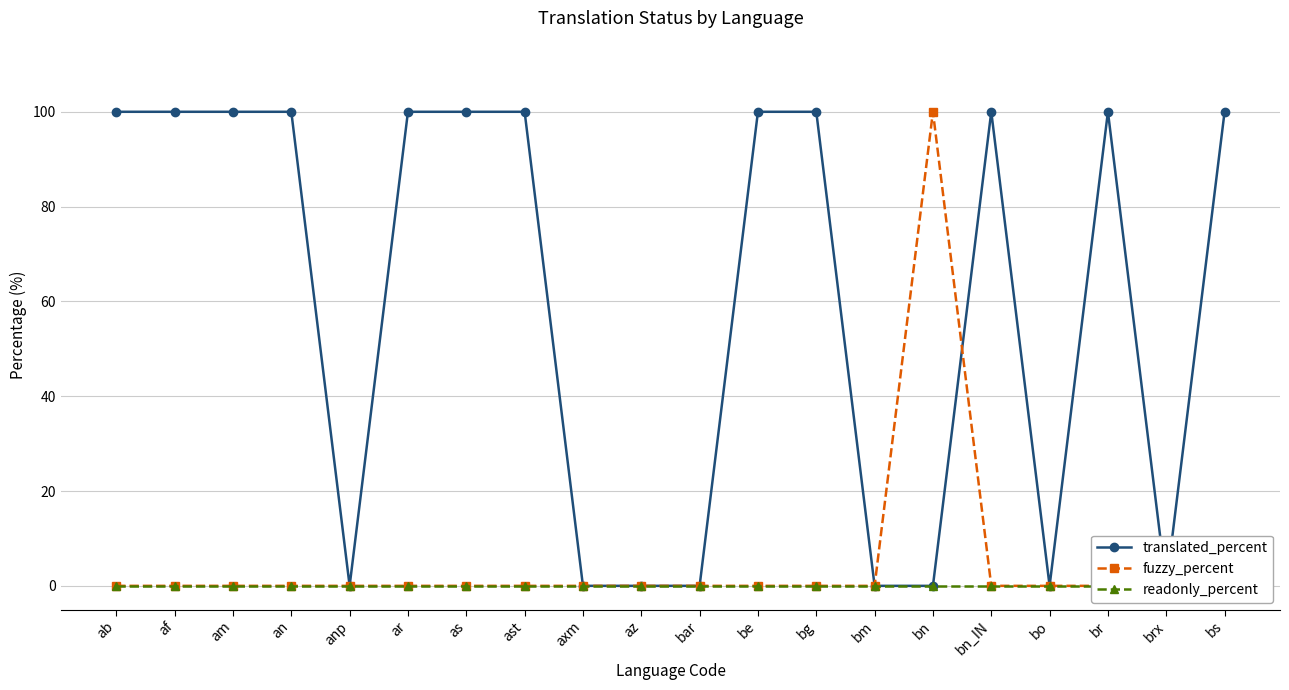

Between which two adjacent categories do translated_percent and fuzzy_percent first intersect?

bn and bn_IN